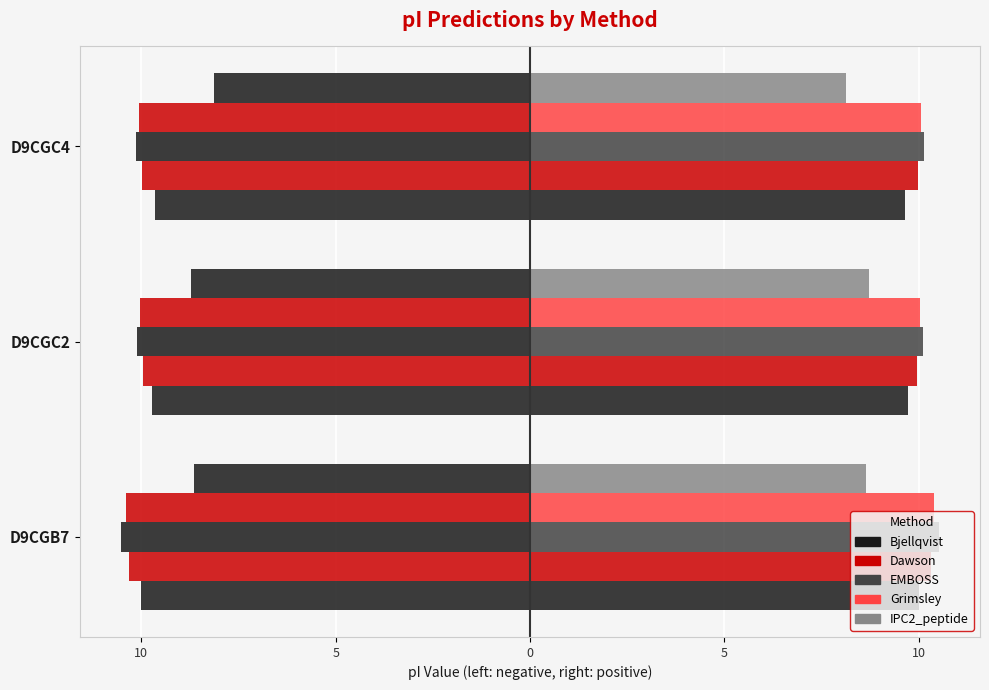

True or false: Bjellqvist has a value of -9.6 at D9CGC4.

True